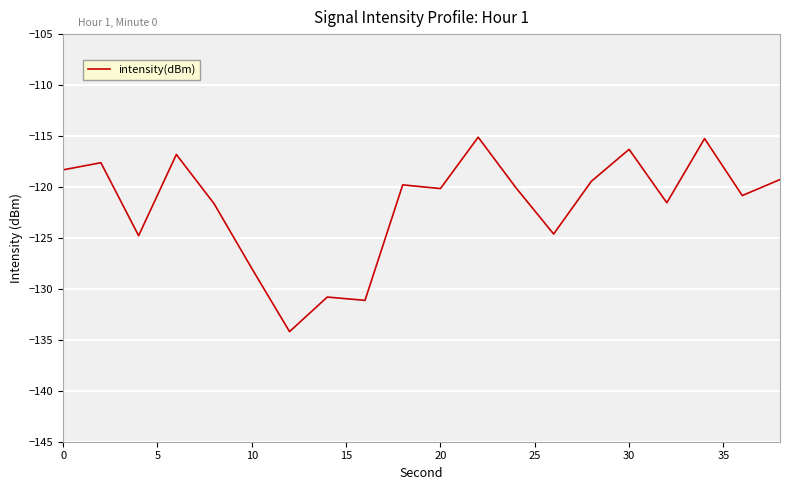

What is the smallest value displayed?

-134.2